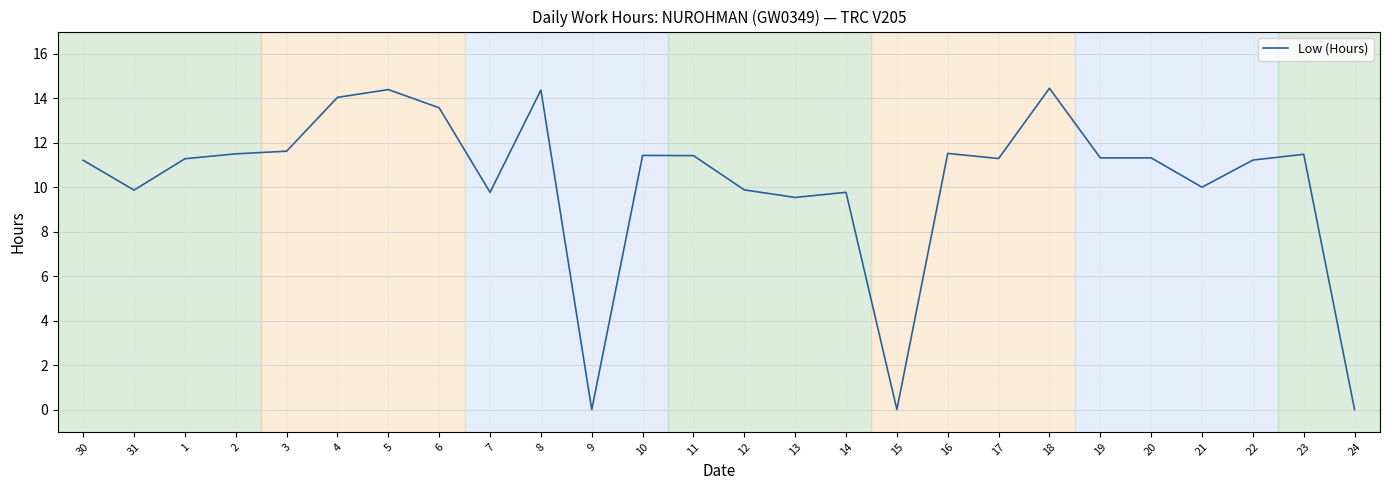

What position from the left is 16?

18